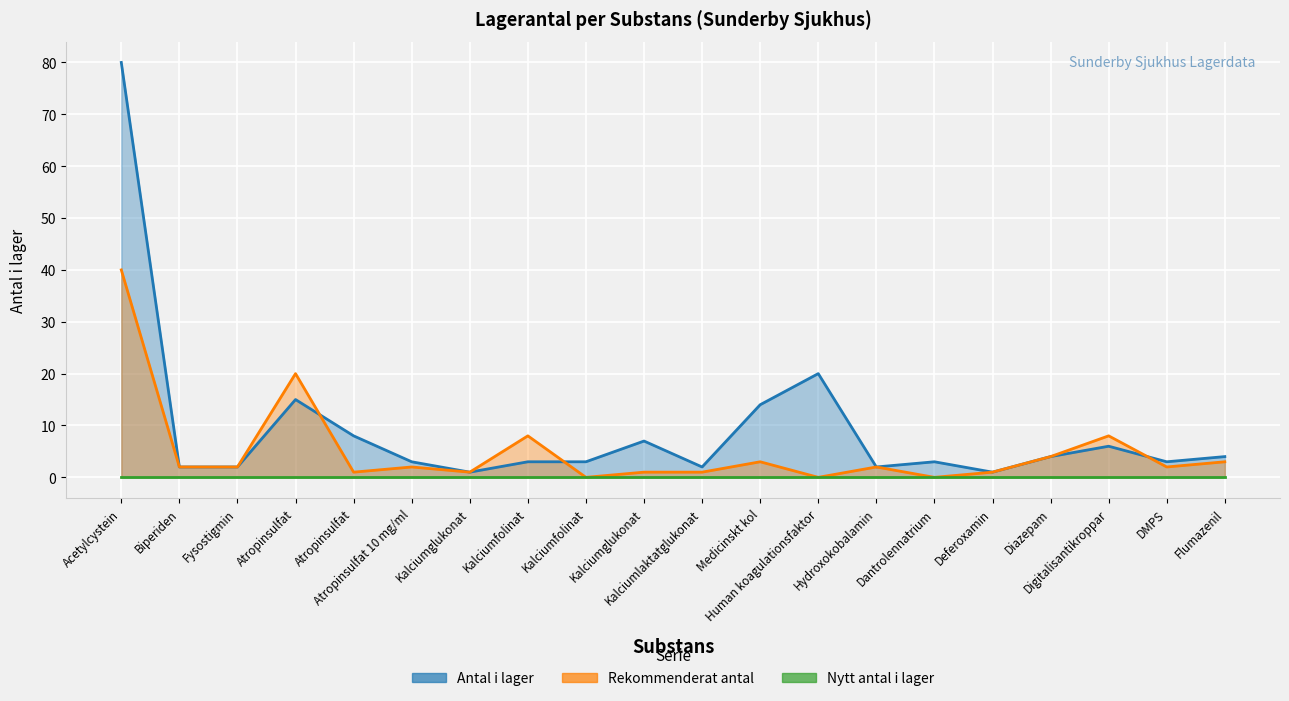

Which series has the largest range (max minus min)?

Antal i lager